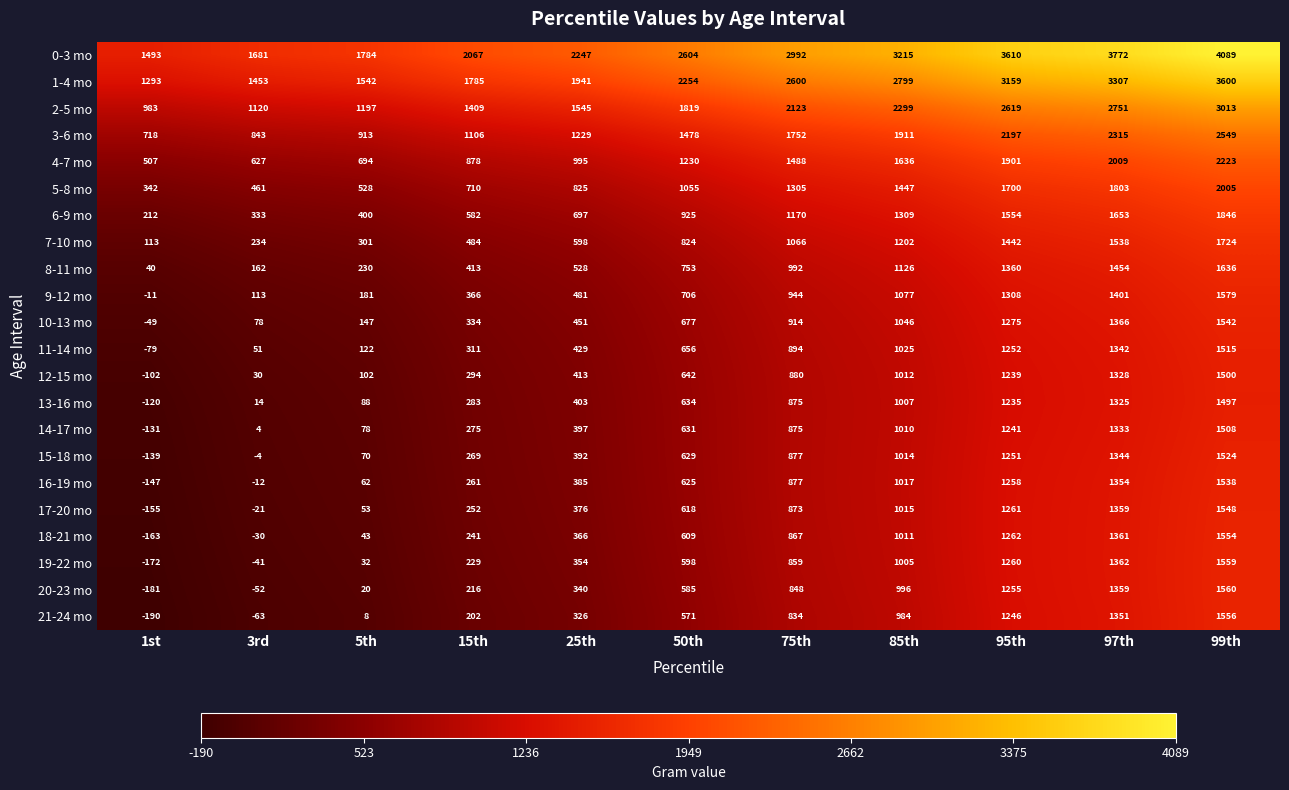

What is the difference between the maximum and minimum values in the 10-13 mo series?

1591